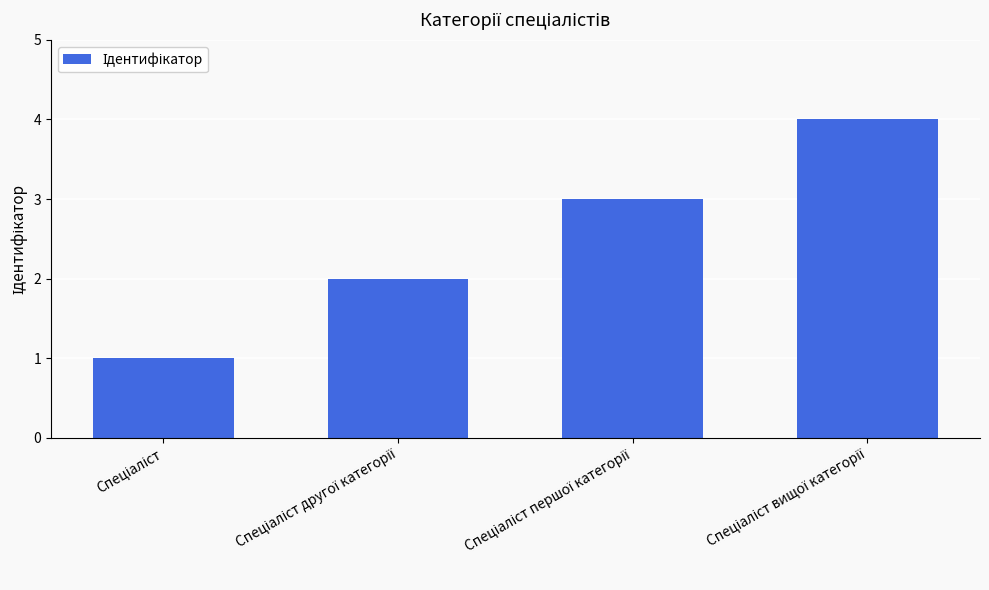

How many values are below 3?

2